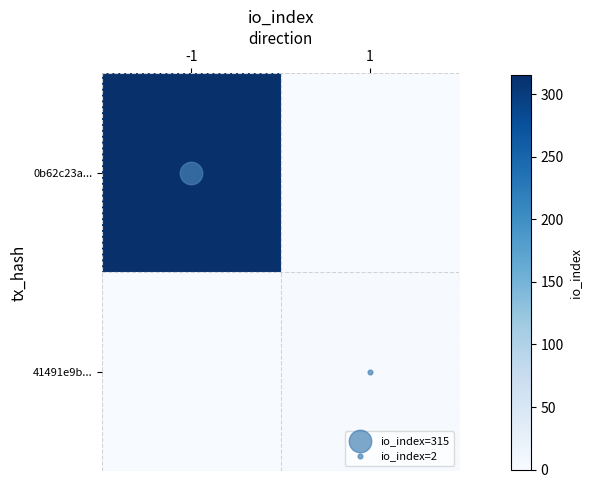

Count the number of data series in this chart.

2